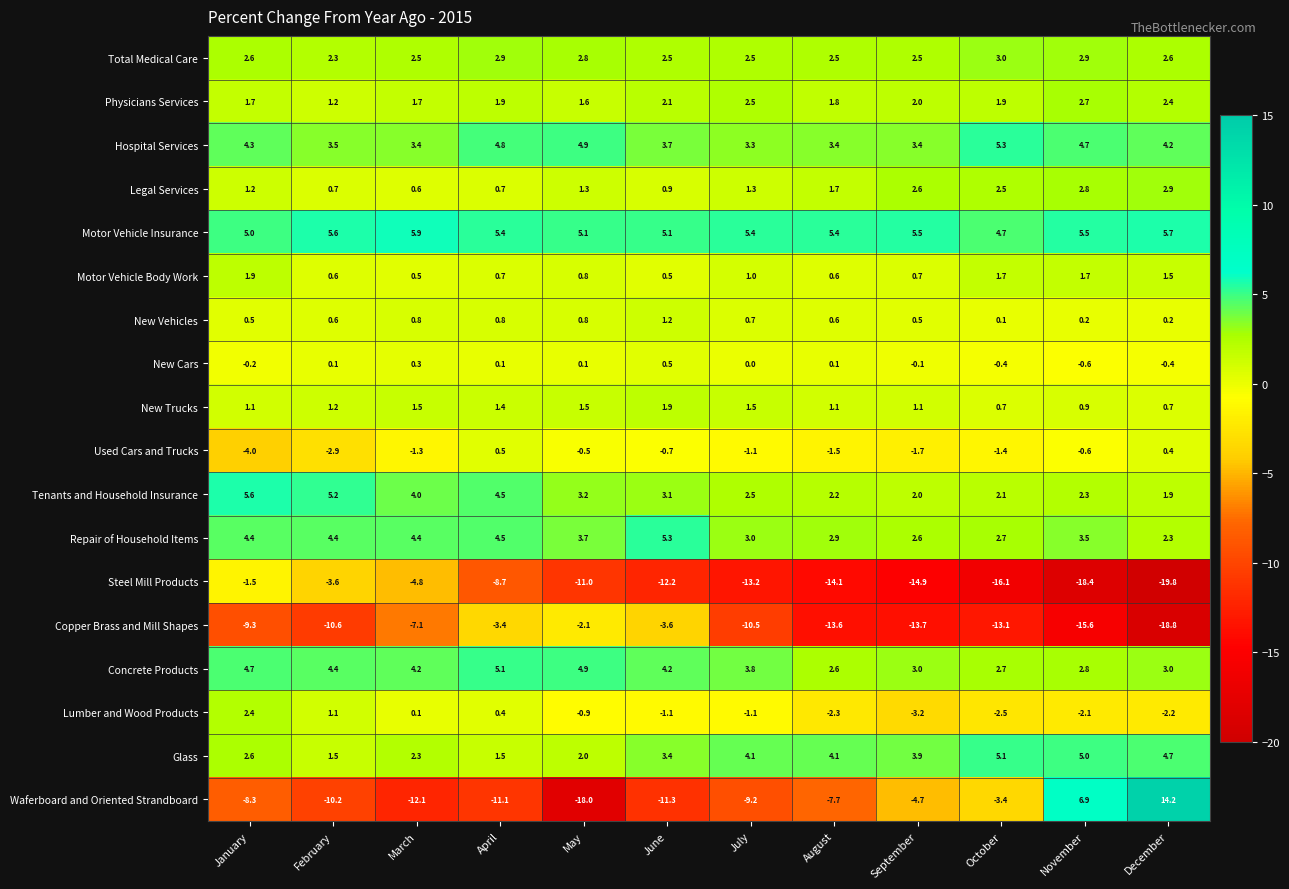

What is the smallest value displayed?

-19.8